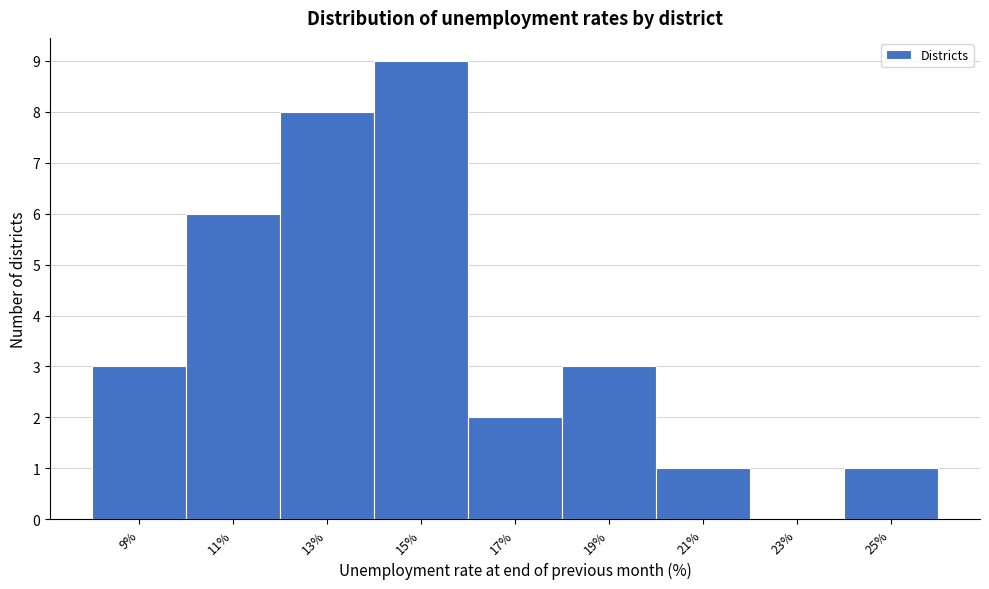

Reading left to right, transcribe all the data shown in this chart.

9%=3	11%=6	13%=8	15%=9	17%=2	19%=3	21%=1	23%=0	25%=1